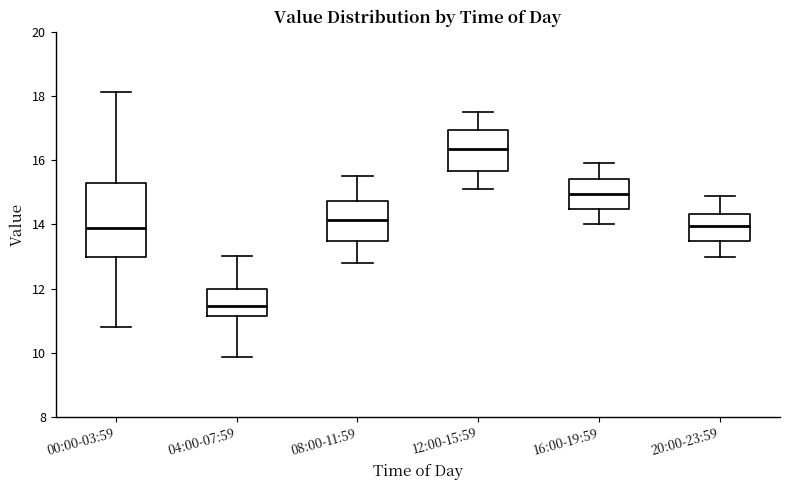

Where does the lower whisker of the box for 12:00-15:59 end on the y-axis? The values are not printed on the chart, so give them approximately, as read against the axis.

15.2